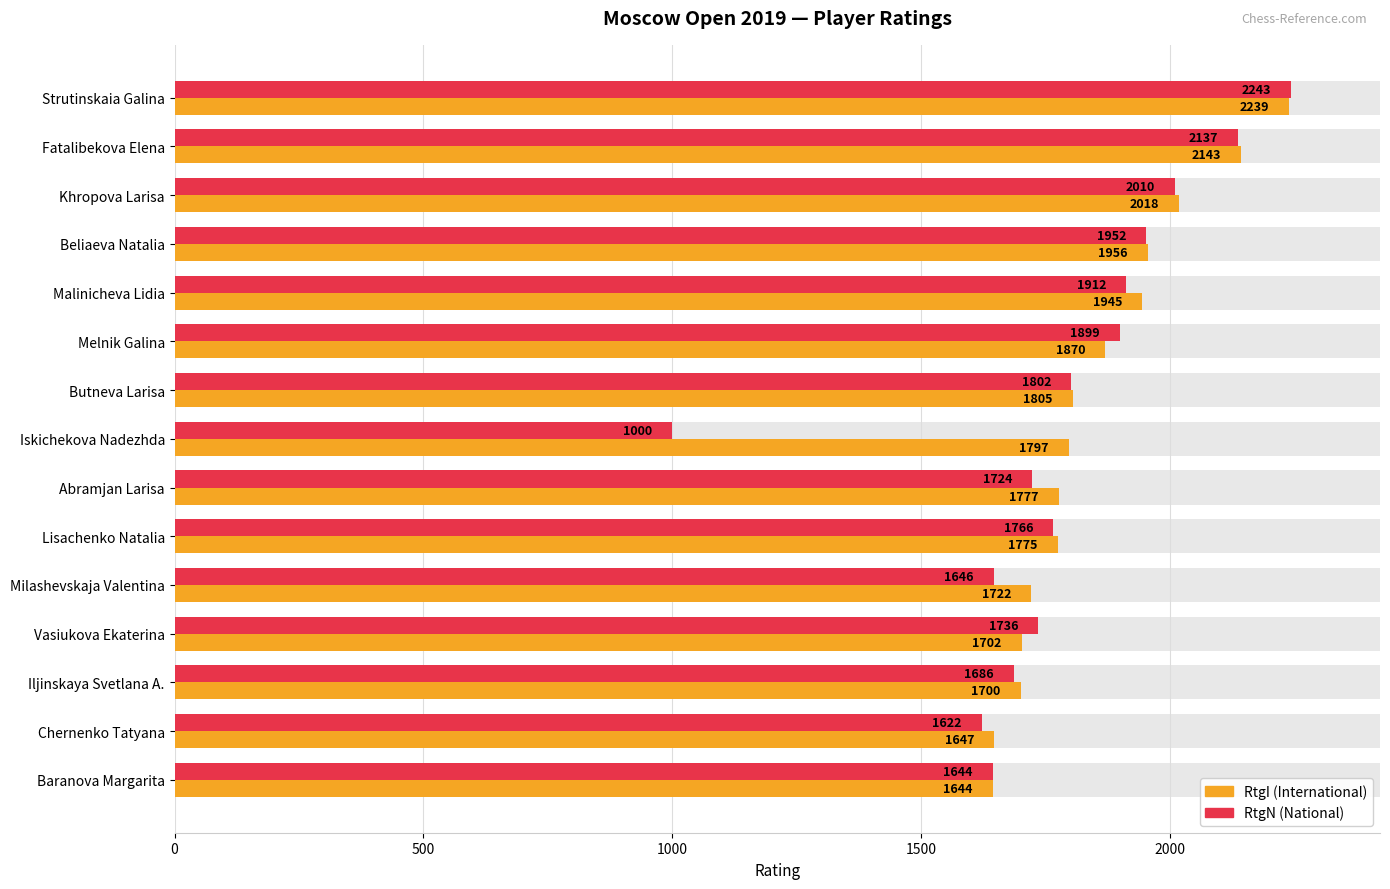

Between Iljinskaya Svetlana A. and Lisachenko Natalia, which is larger?

Lisachenko Natalia